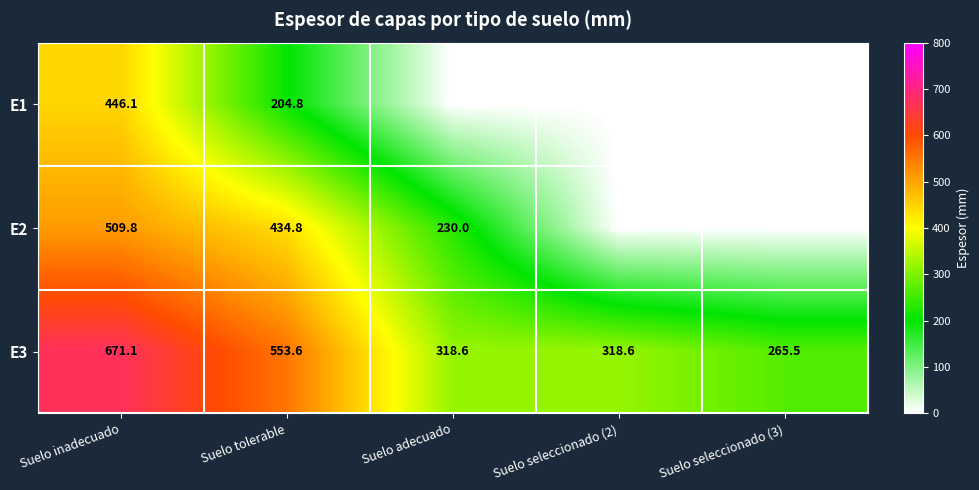

List the series in order of their peak value, highest first.

E3, E2, E1